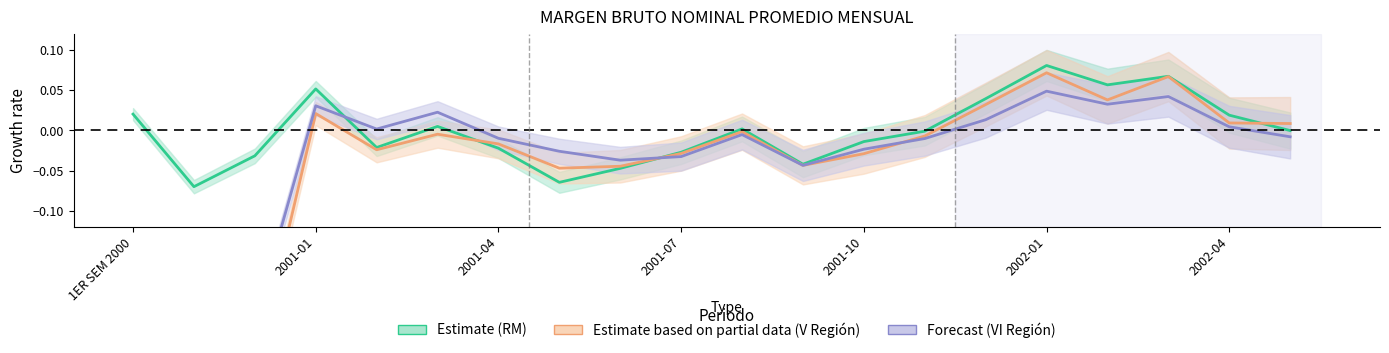

What is the difference between the maximum and minimum values in the Margen VI Región (Forecast) series?

0.3